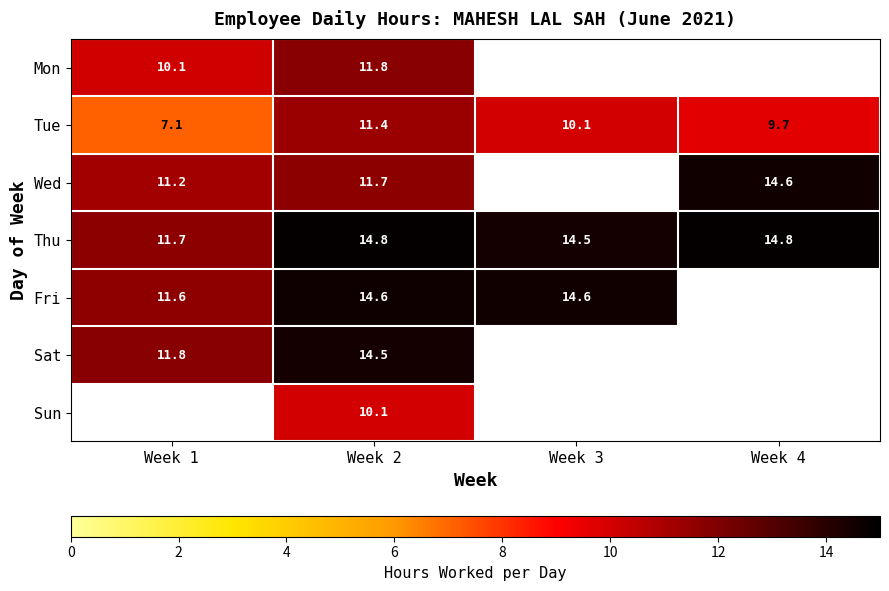

Between Week 4 and Week 2, which is larger?

Week 2